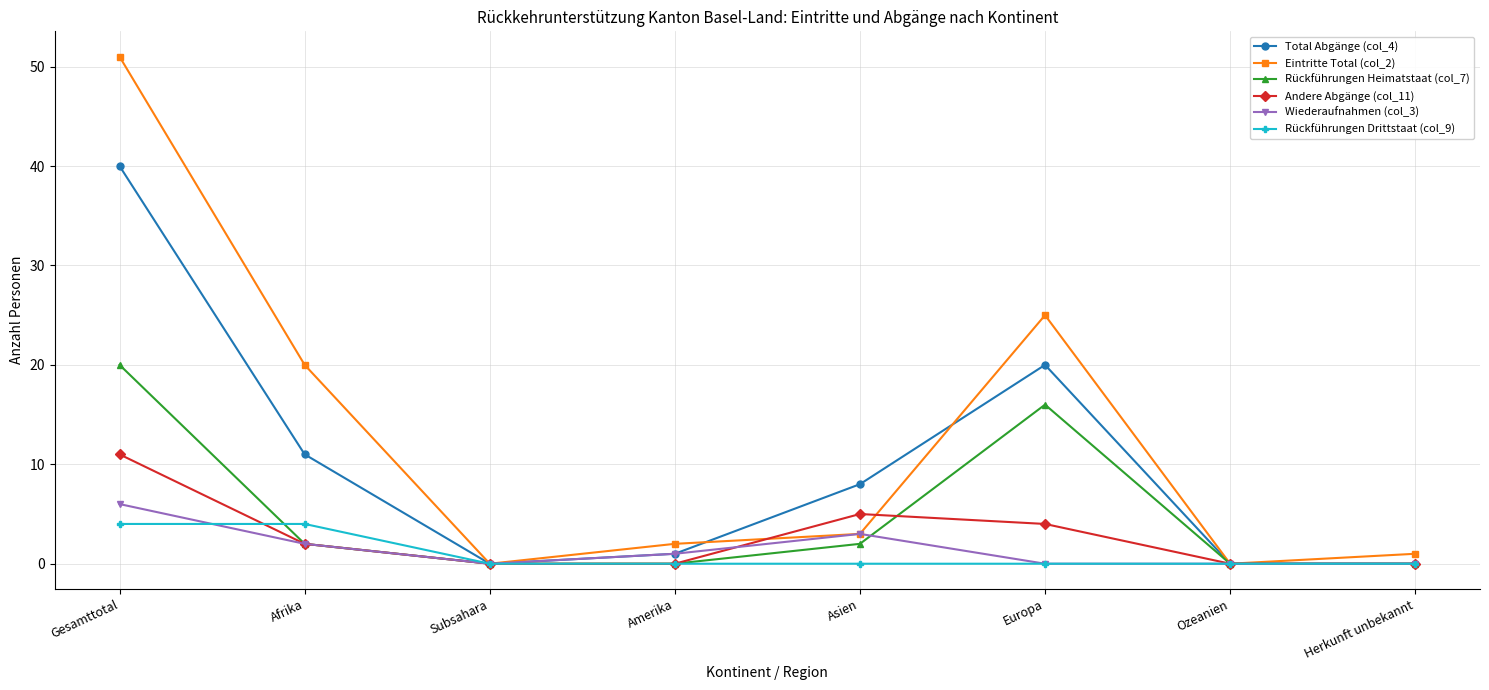

How many interior local peaks does the Rückführungen Heimatstaat (col_7) series have?

1